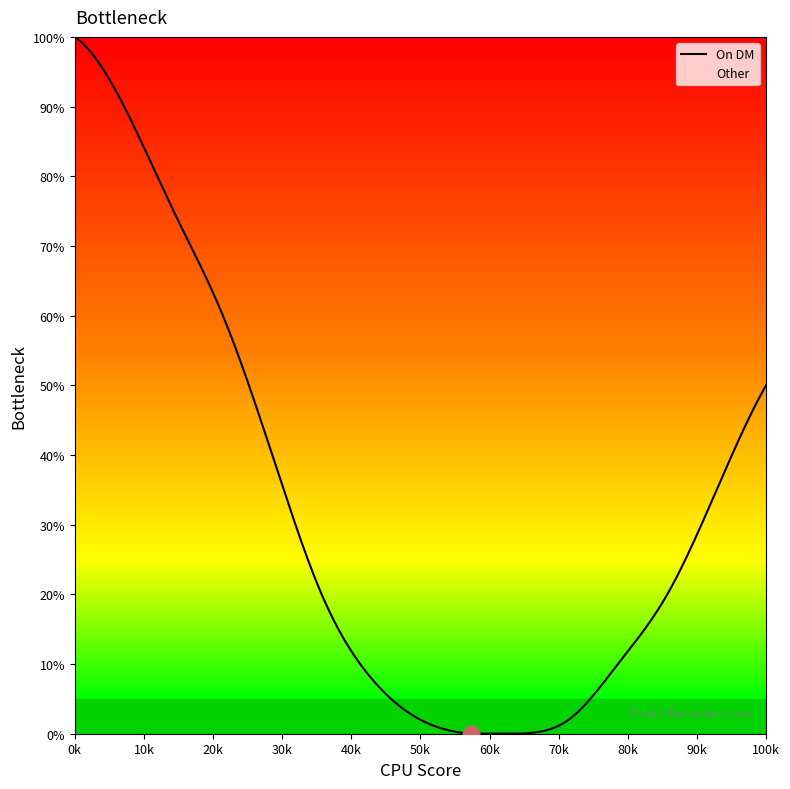

What is the difference between the maximum and minimum values?

100.0